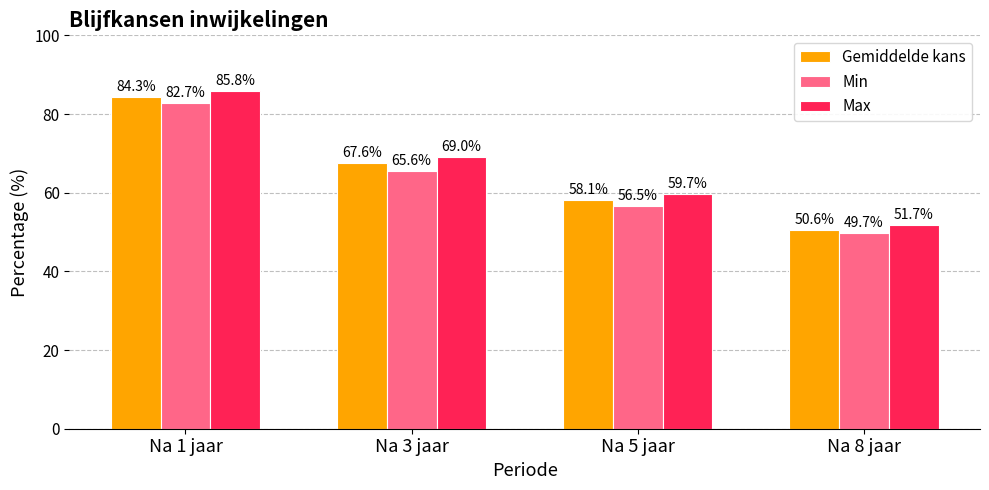

At which label is Max closest to 68?

Na 3 jaar